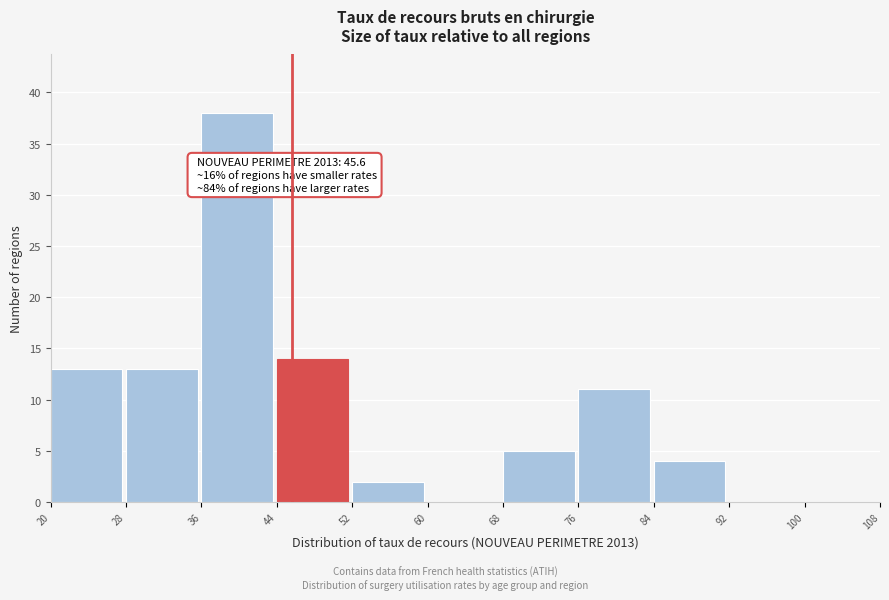

Which range on the x-axis has the tallest bar?

36 to 44